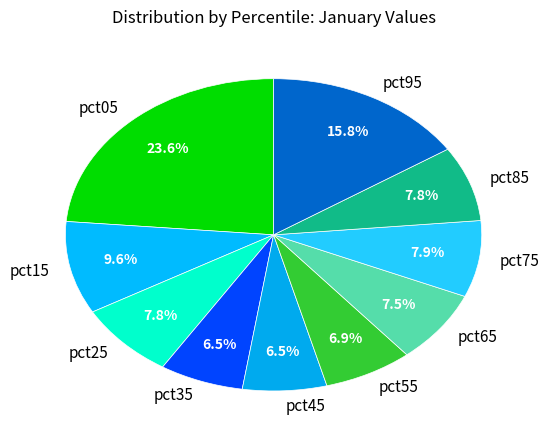

How much of the chart is everything except pct05?

76.4%